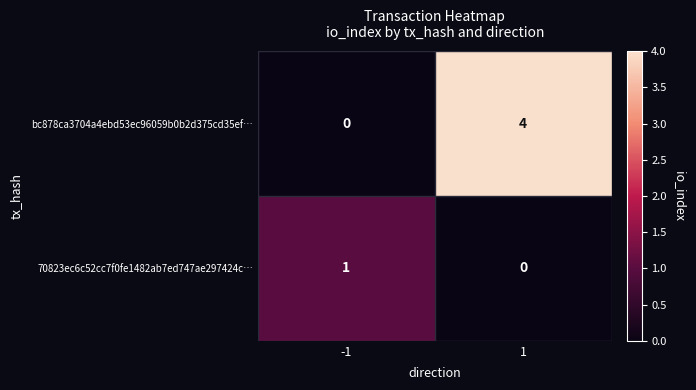

At 1, list the series in order from smallest to largest.

70823ec6c52cc7f0fe1482ab7ed747ae297424c…, bc878ca3704a4ebd53ec96059b0b2d375cd35ef…